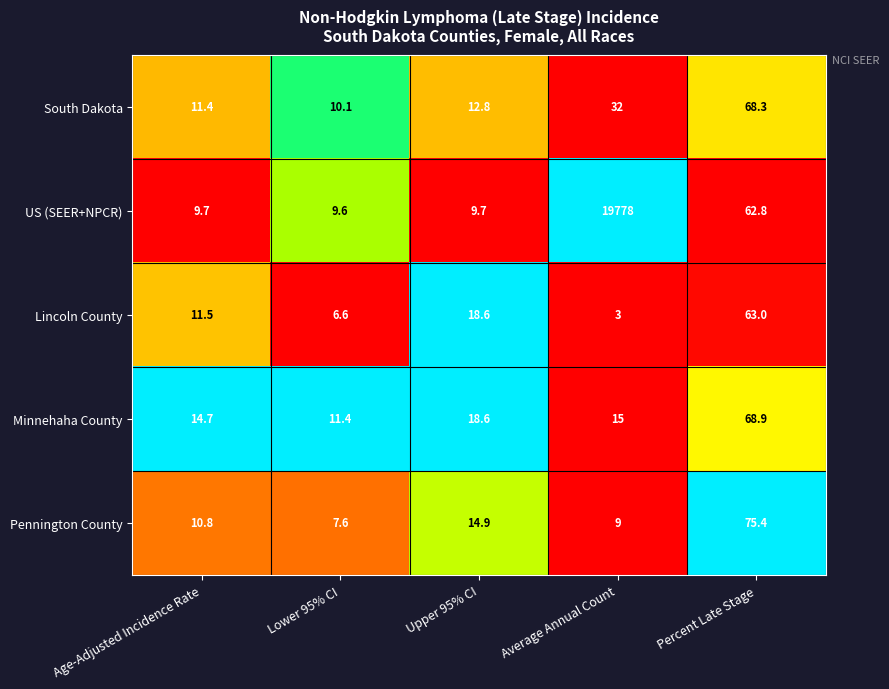

Which series has the largest total across all categories?

US (SEER+NPCR)